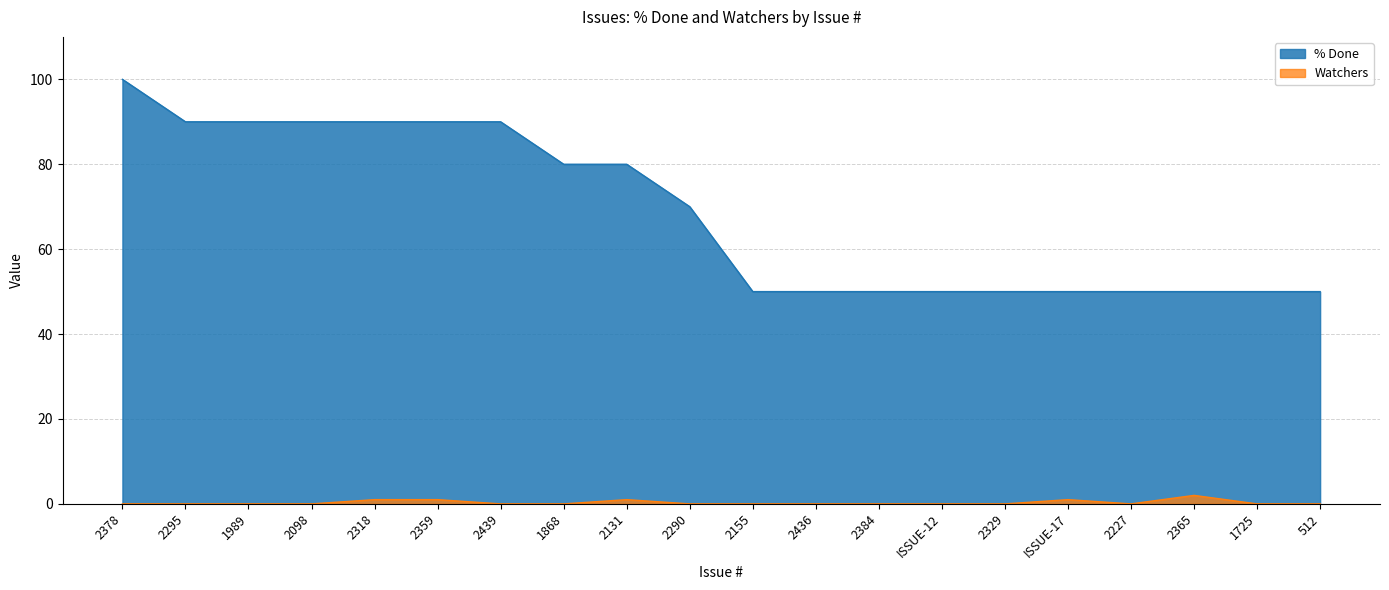

How many distinct data groups are displayed?

2